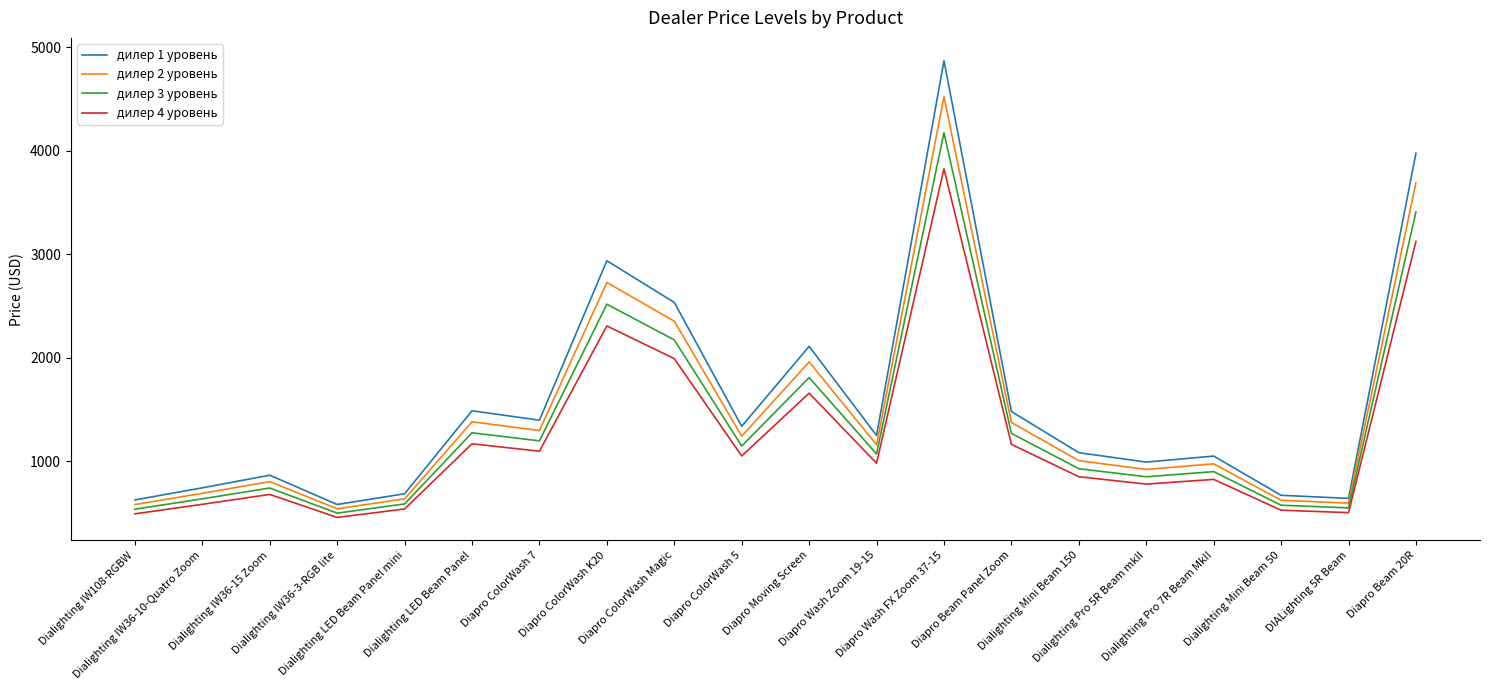

What is the sum of all дилер 3 уровень values?

26854.2